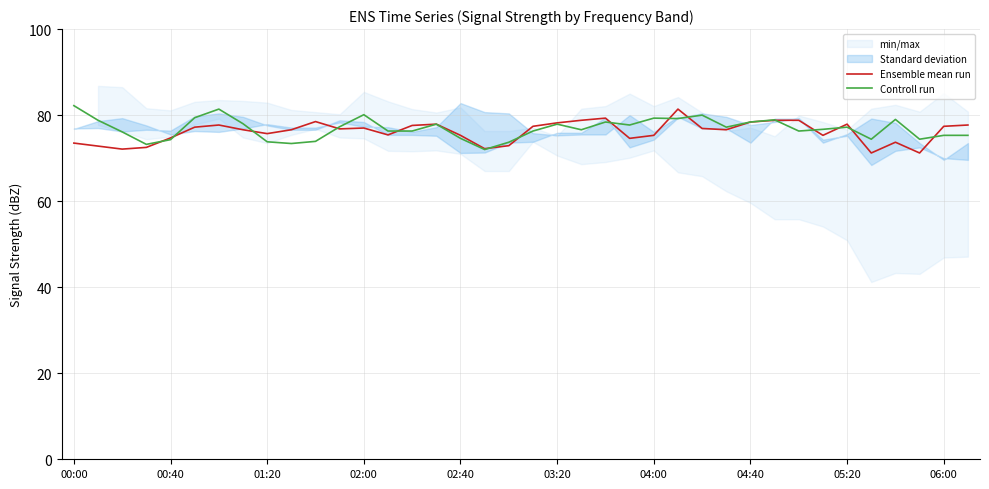

True or false: Ensemble mean run has a value of 137.4 at 02:00.

False